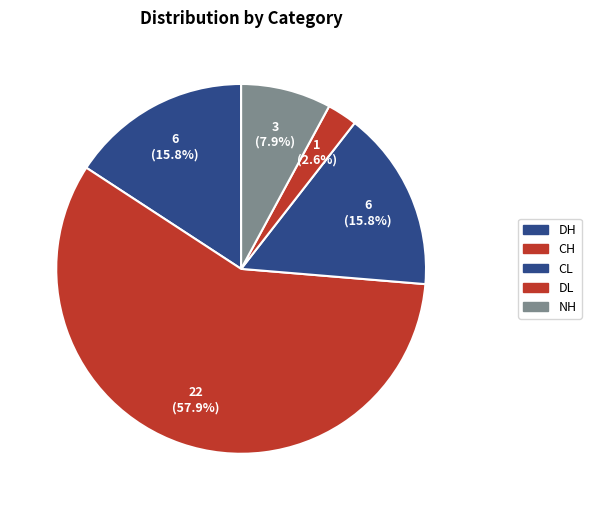

Approximately how many times larger is the value at NH compared to DH?

0.5